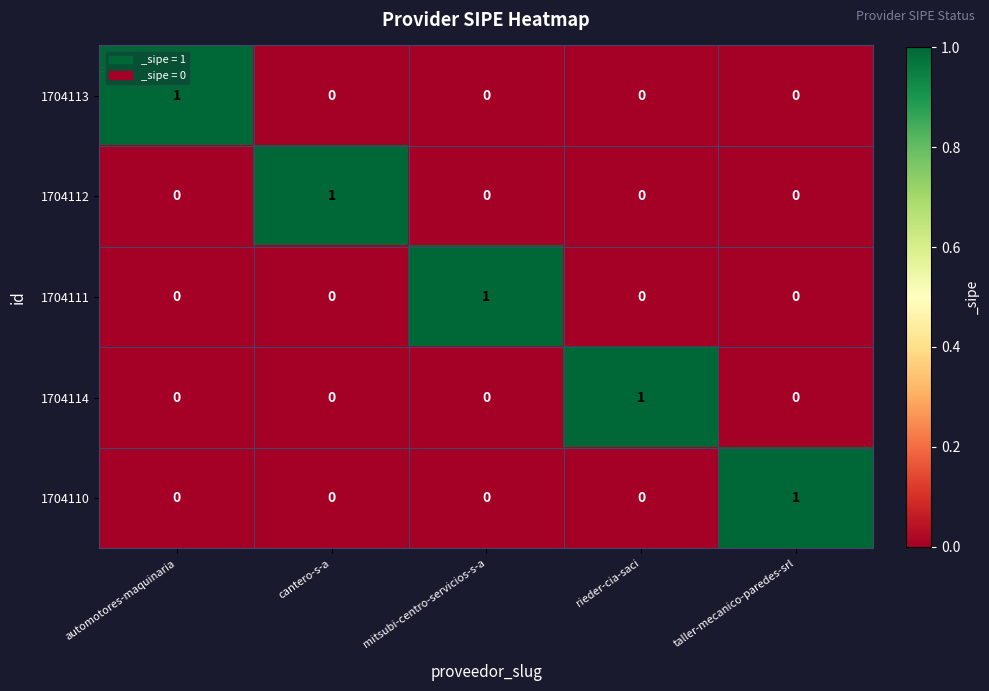

At how many categories does at least one series exceed 0?

5